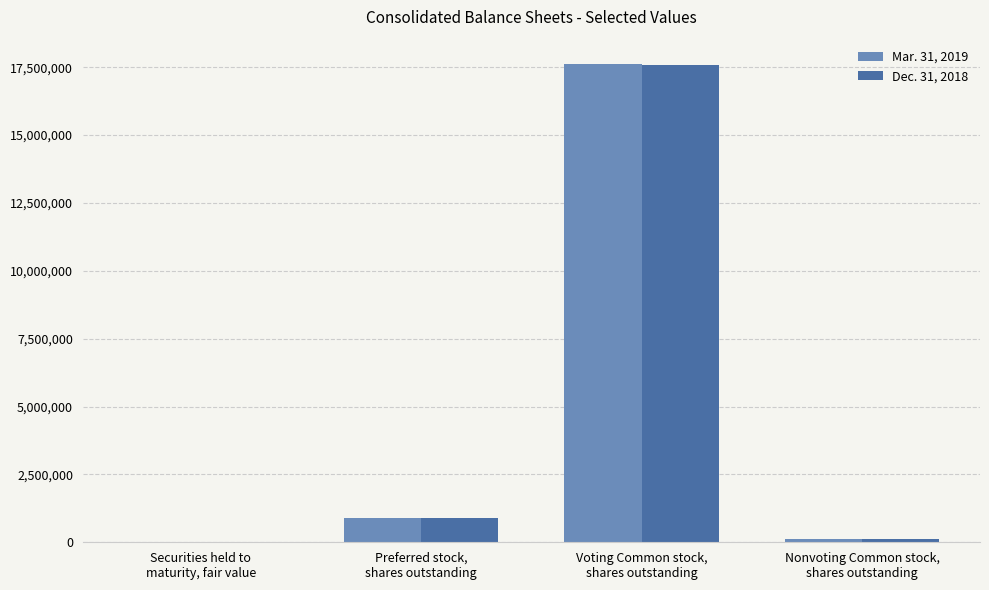

What is the maximum value shown in the chart?

17632563